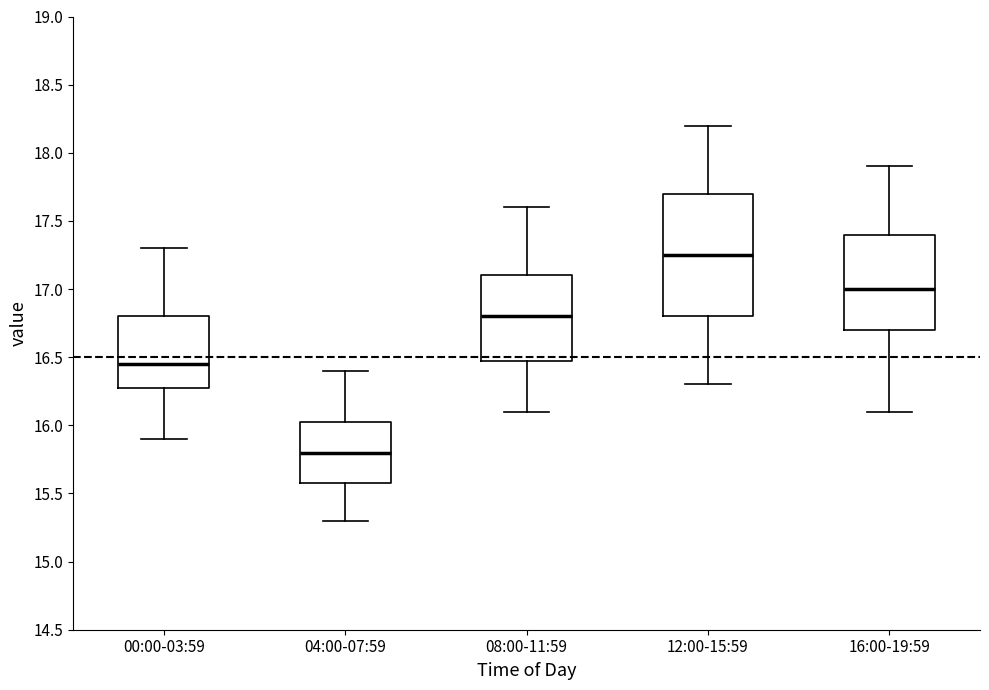

Which box is the tallest, from its lower edge to its upper edge?

12:00-15:59